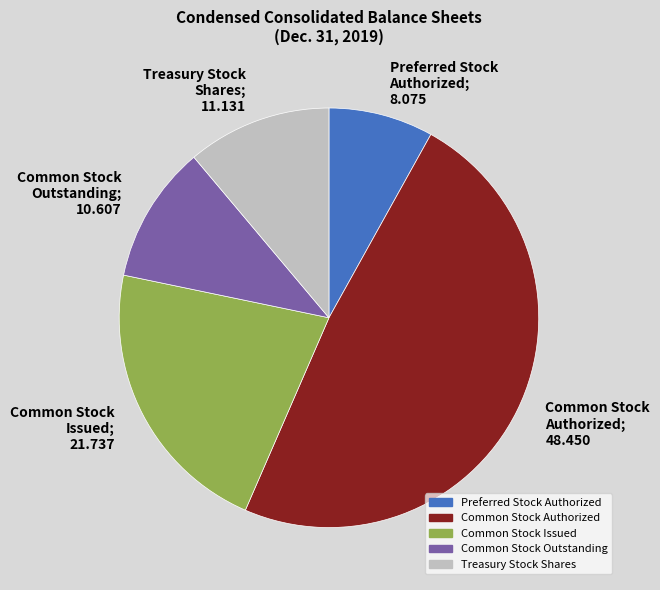

To the nearest percent, what is the difference between the largest and smallest slice percentages?

40%